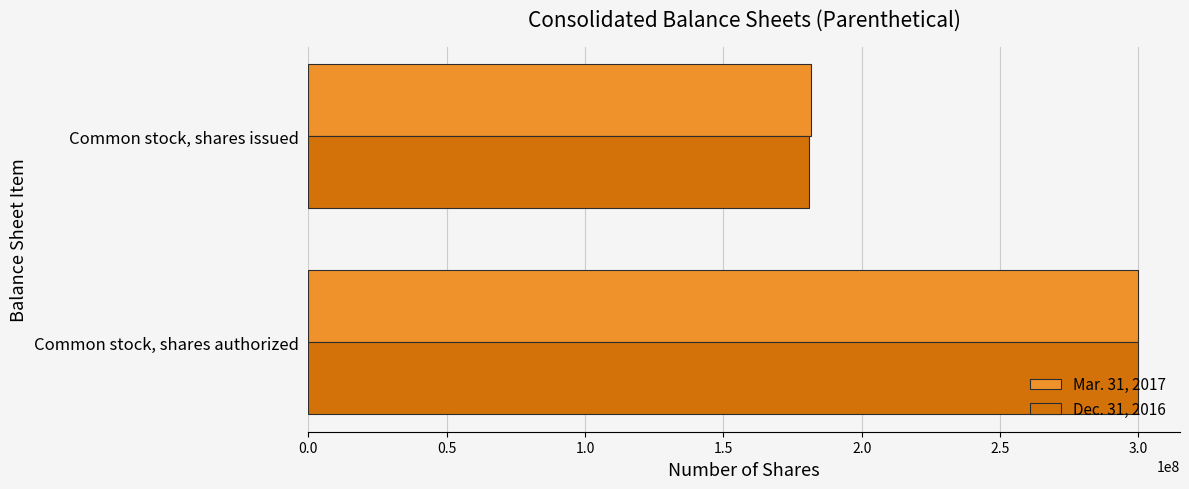

What is the sum of the Mar. 31, 2017 values at Common stock, shares issued and Common stock, shares authorized?

481492911